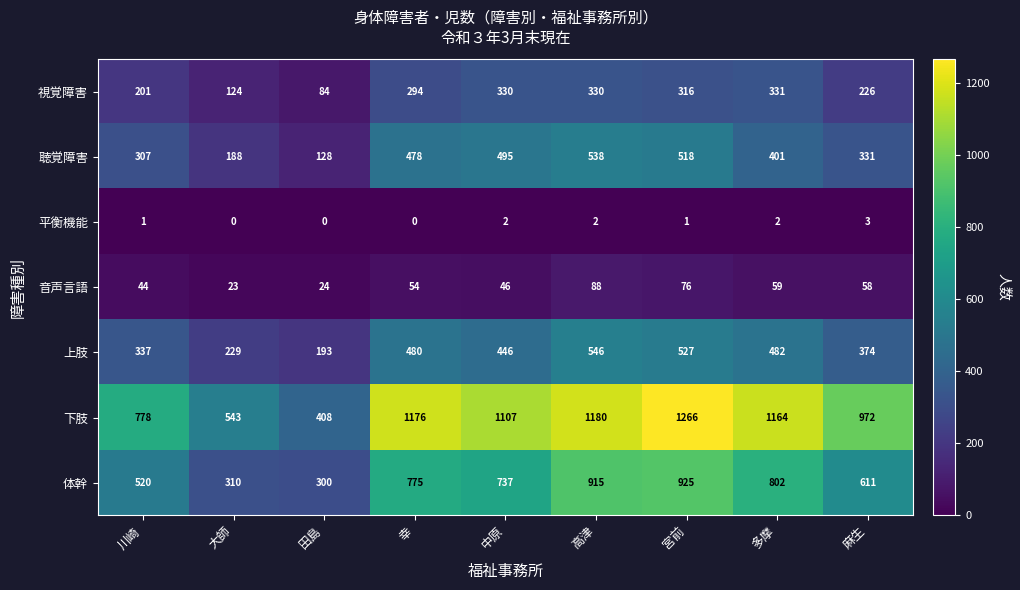

Rank the series by their maximum value, from lowest to highest.

平衡機能, 音声言語, 視覚障害, 聴覚障害, 上肢, 体幹, 下肢